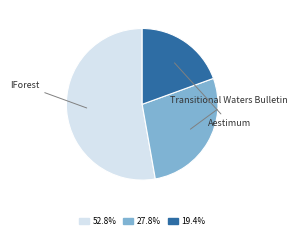

Count the number of slices in the pie.

3